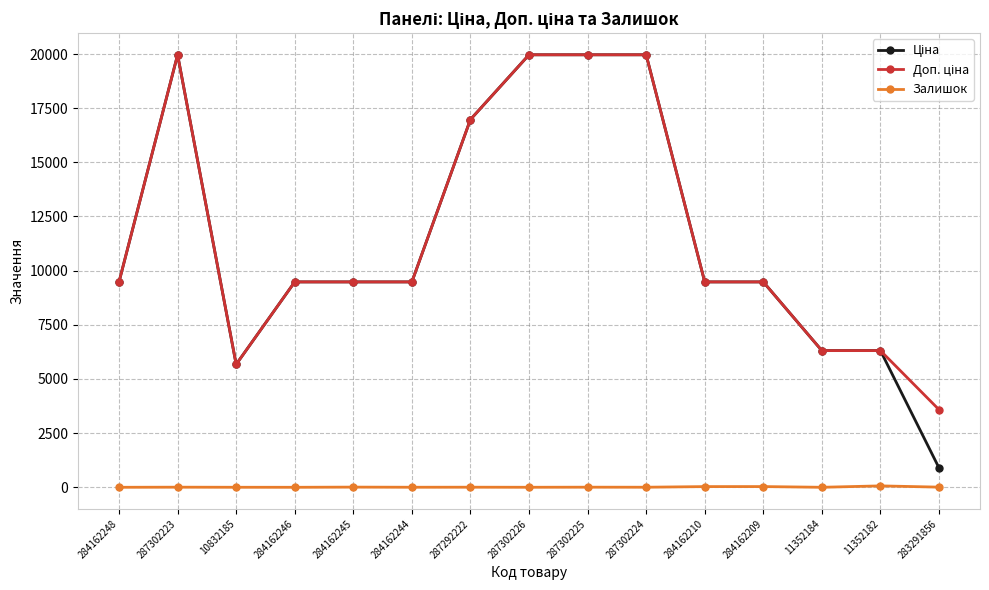

True or false: Залишок has a value of 3.0 at 287302224.

True